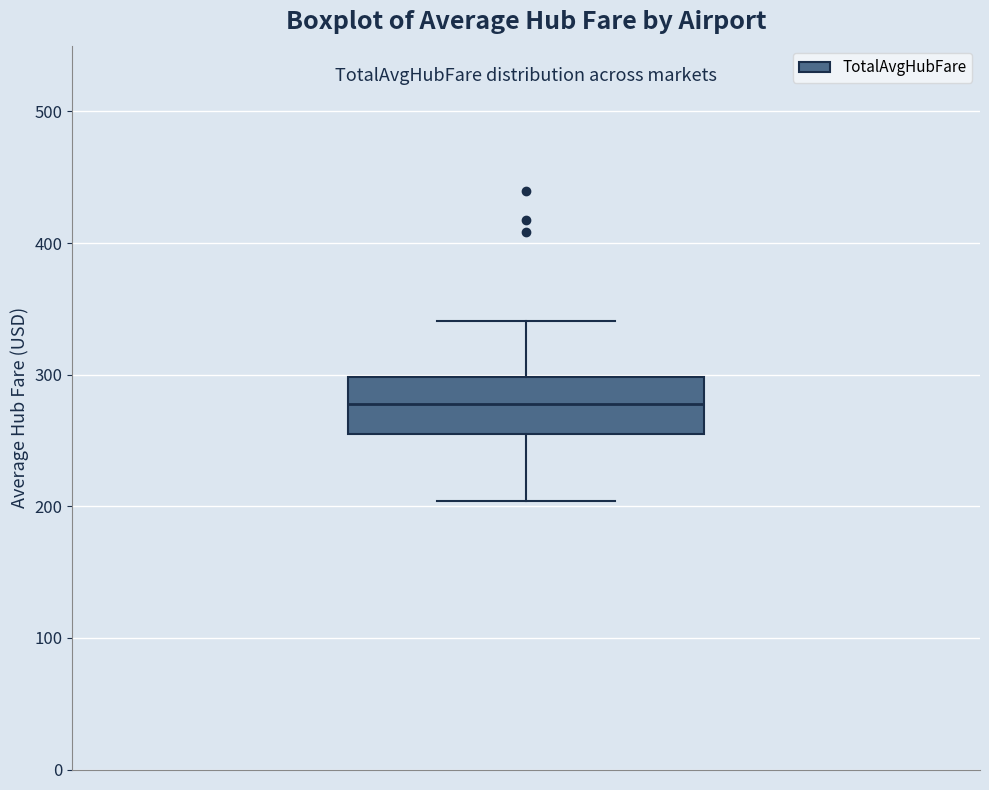

Where does the median line of the box sit on the y-axis? The values are not printed on the chart, so give them approximately, as read against the axis.

280